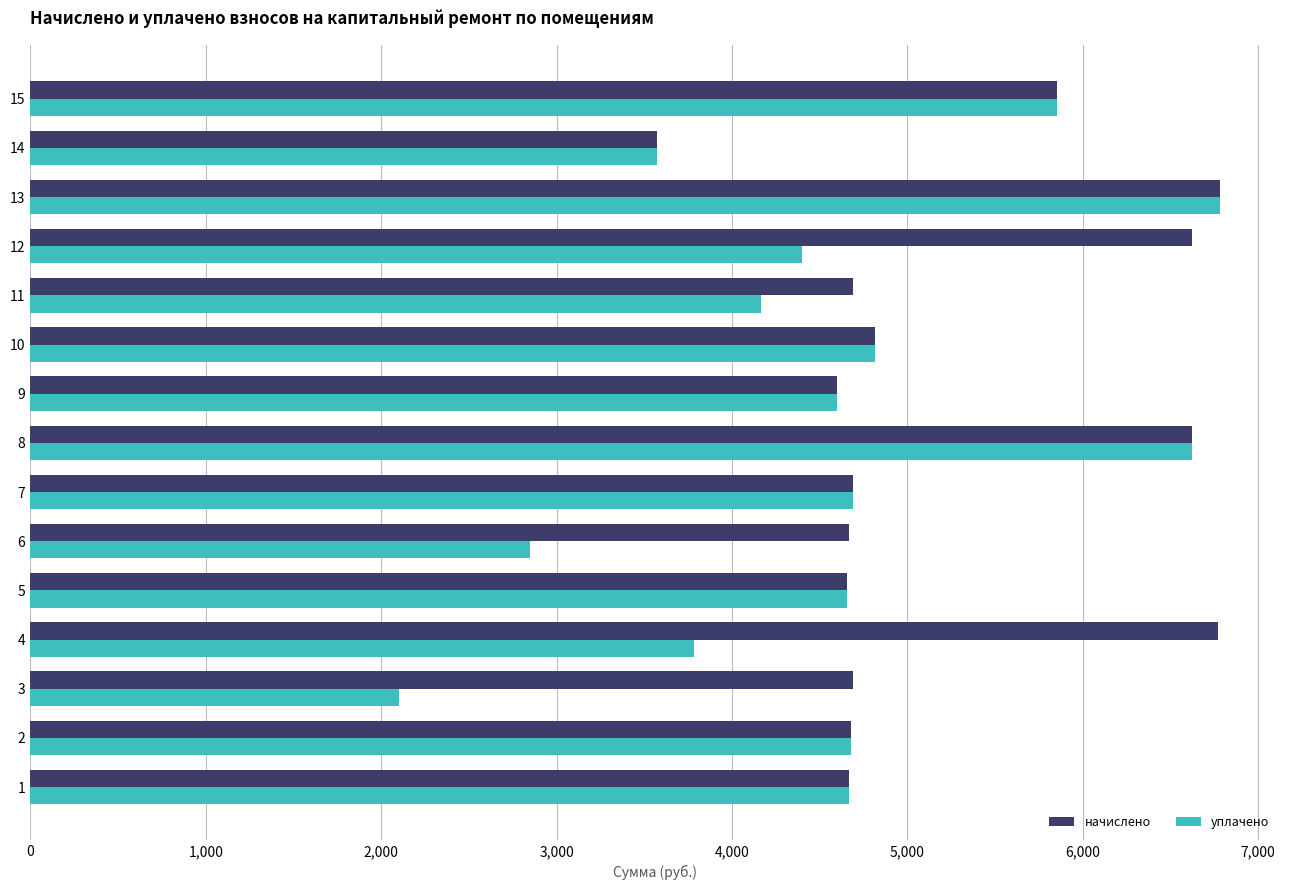

Rank the series at 6 from lowest to highest value.

уплачено, начислено